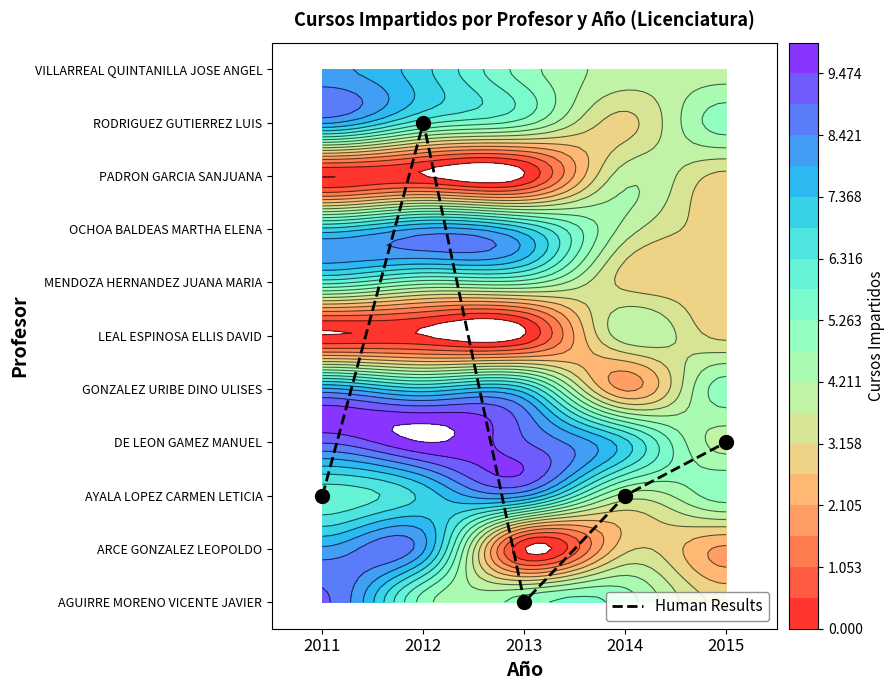

How many values are above zero?

4